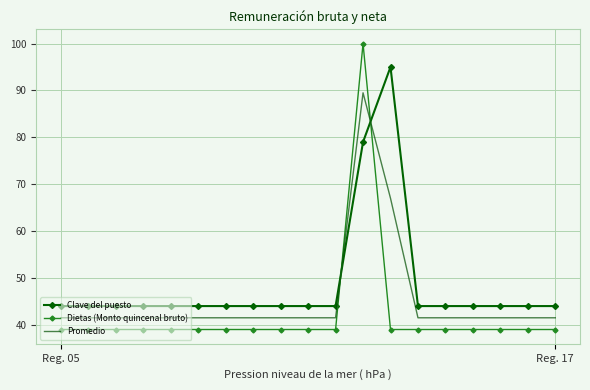

What is the difference between the maximum and minimum values in the Promedio series?

48.0